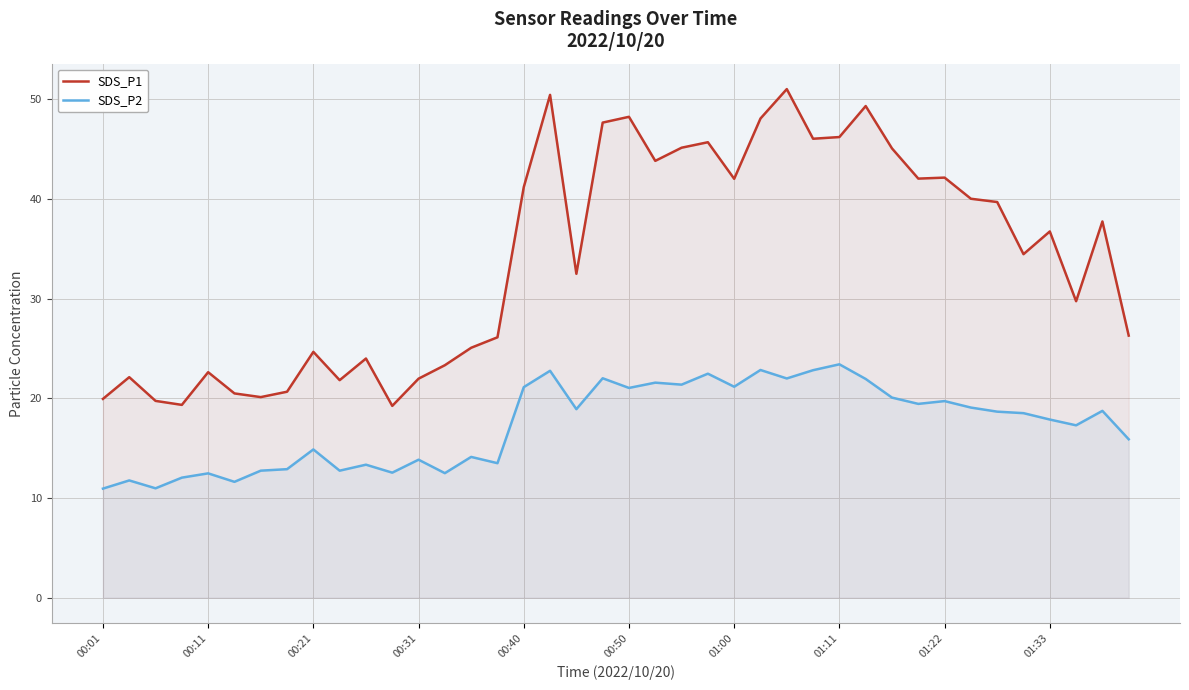

How many series are shown in this chart?

2